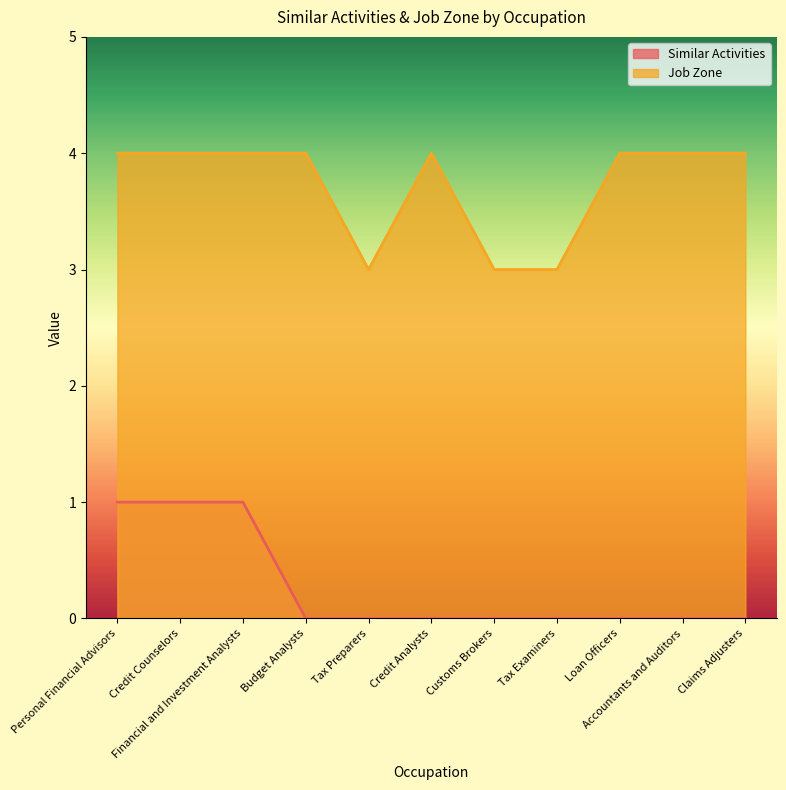

What is the maximum value for Similar Activities?

1